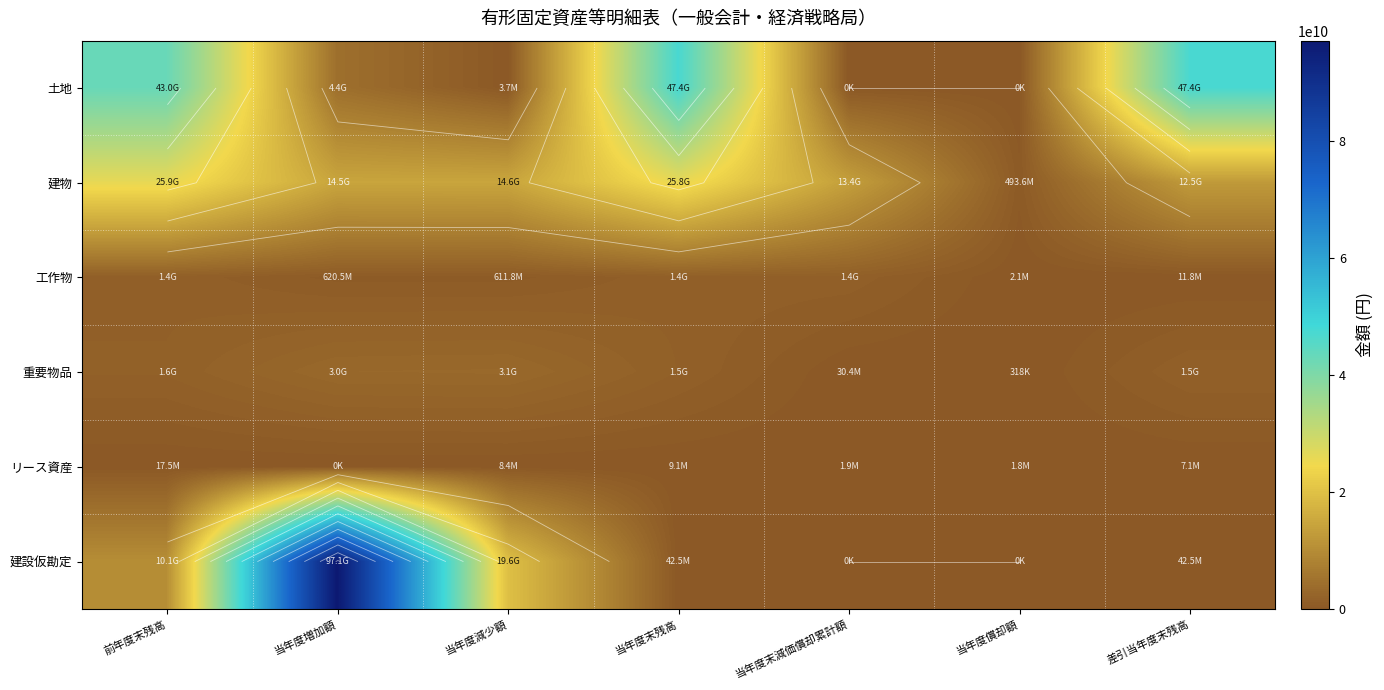

Is it true that リース資産 equals 1785672 at 当年度償却額?

True